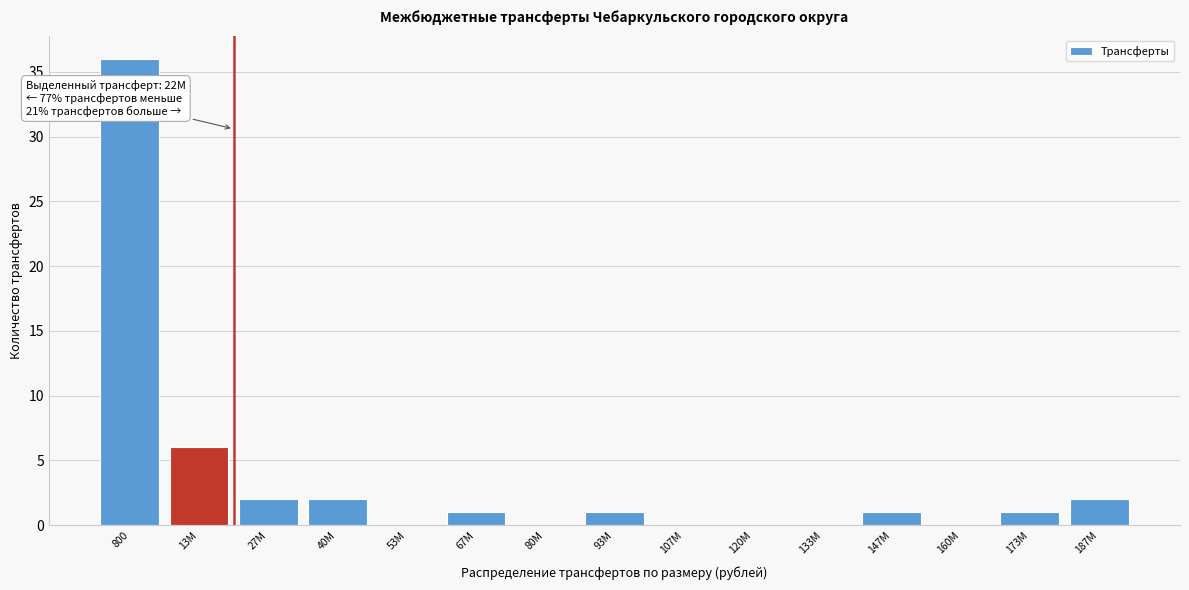

Reading left to right, list all the values displayed in this chart.

800=36	13M=6	27M=2	40M=2	53M=0	67M=1	80M=0	93M=1	107M=0	120M=0	133M=0	147M=1	160M=0	173M=1	187M=2